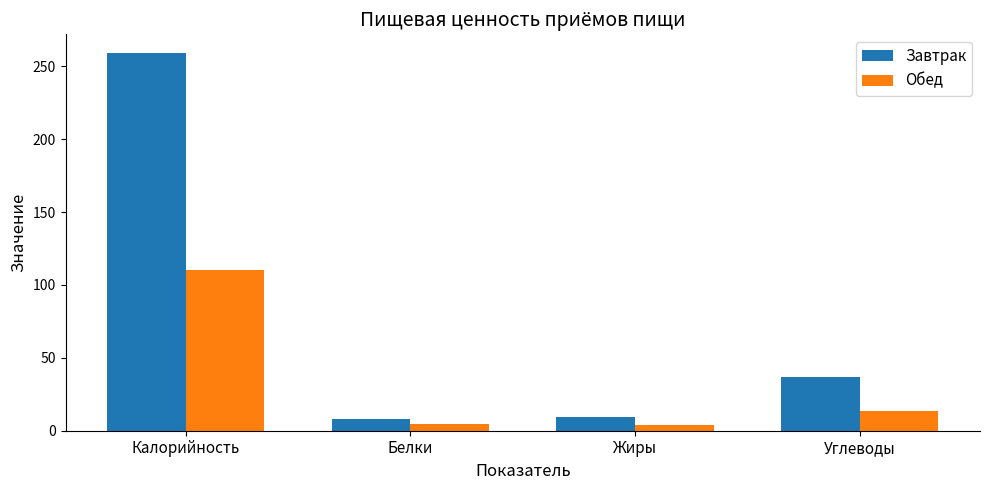

The value of Завтрак at Углеводы is 37.0. True or false?

True